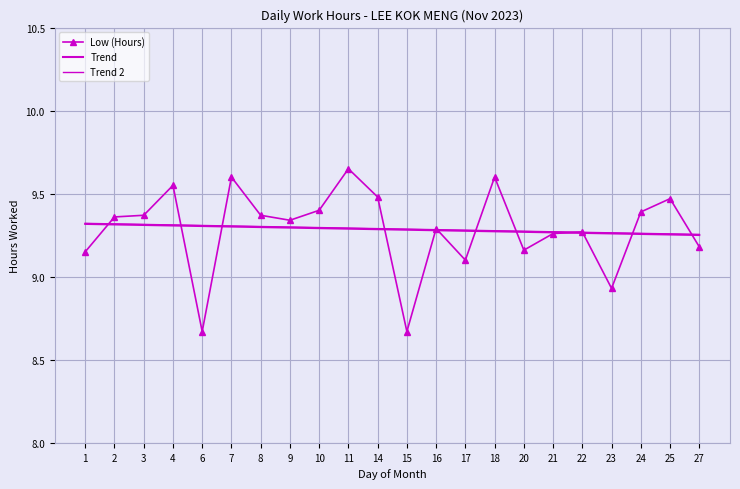

How many lines are shown in the chart?

3